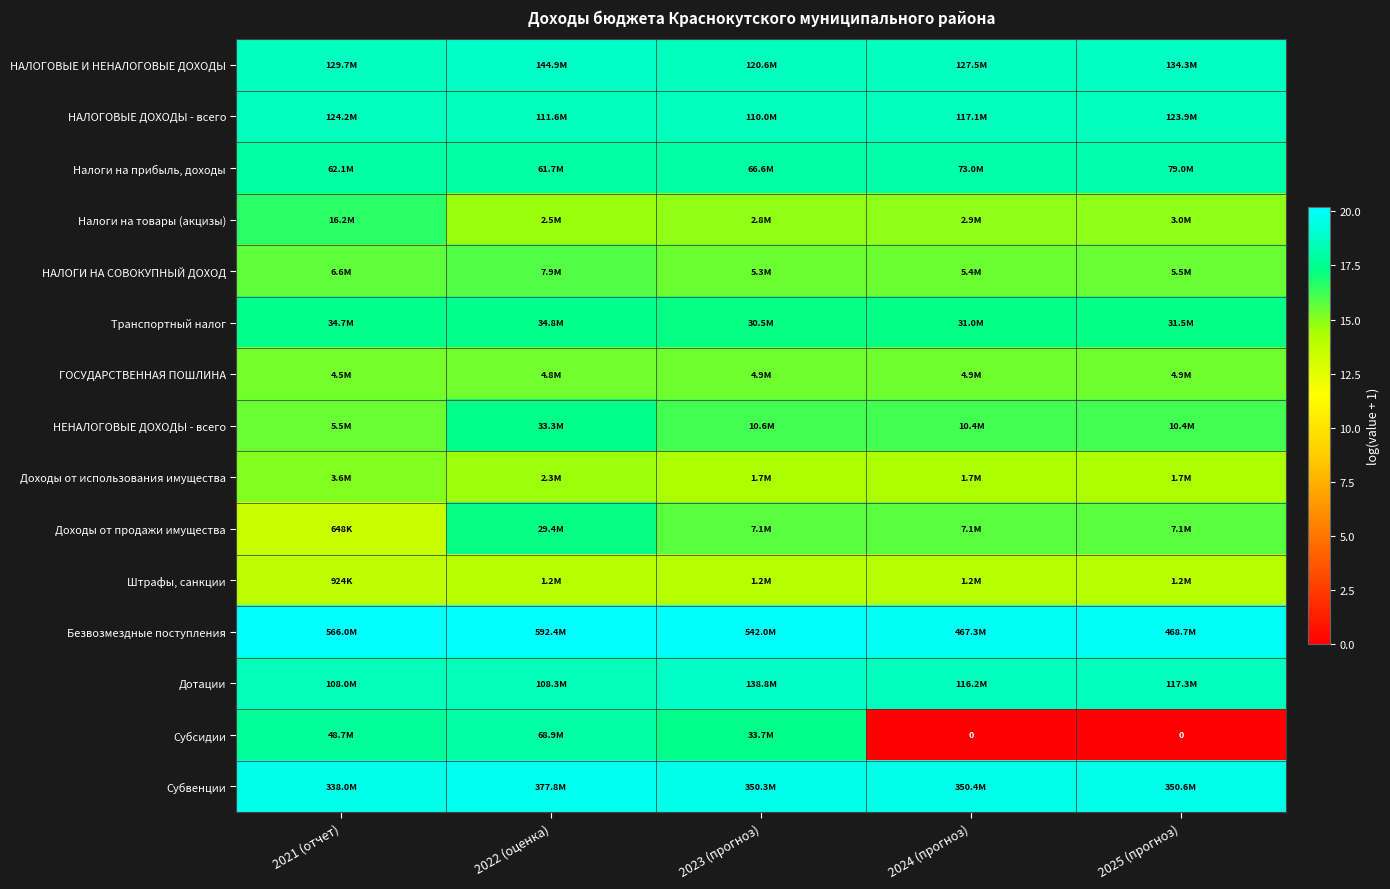

At 2025 (прогноз), list the series in order from largest to smallest.

Безвозмездные поступления, Субвенции, НАЛОГОВЫЕ И НЕНАЛОГОВЫЕ ДОХОДЫ, НАЛОГОВЫЕ ДОХОДЫ - всего, Дотации, Налоги на прибыль, доходы, Транспортный налог, НЕНАЛОГОВЫЕ ДОХОДЫ - всего, Доходы от продажи имущества, НАЛОГИ НА СОВОКУПНЫЙ ДОХОД, ГОСУДАРСТВЕННАЯ ПОШЛИНА, Налоги на товары (акцизы), Доходы от использования имущества, Штрафы, санкции, Субсидии